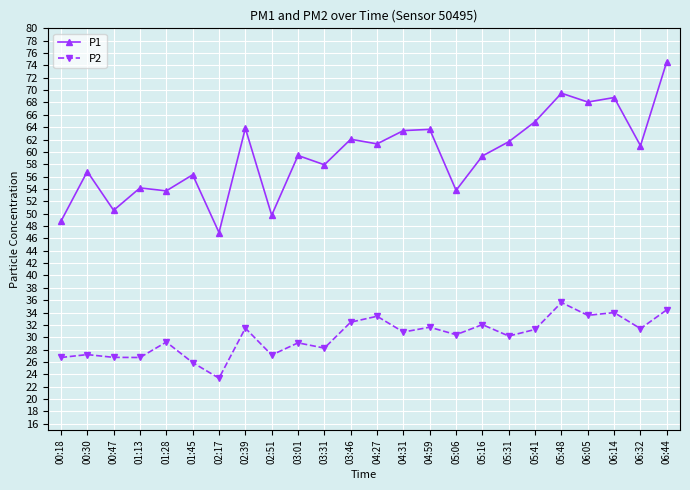

What is the label of the 24th point from the right?

00:18